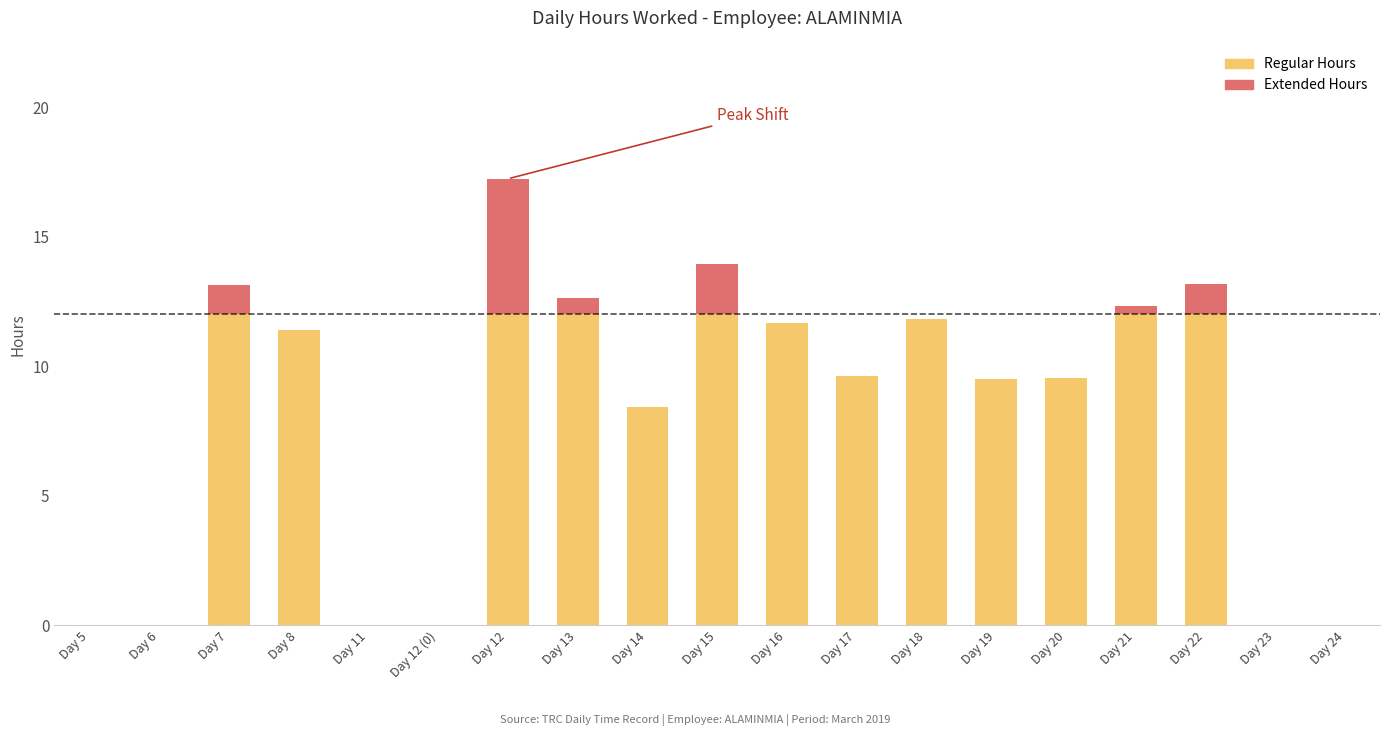

True or false: Regular Hours has a value of 17.3 at Day 7.

False